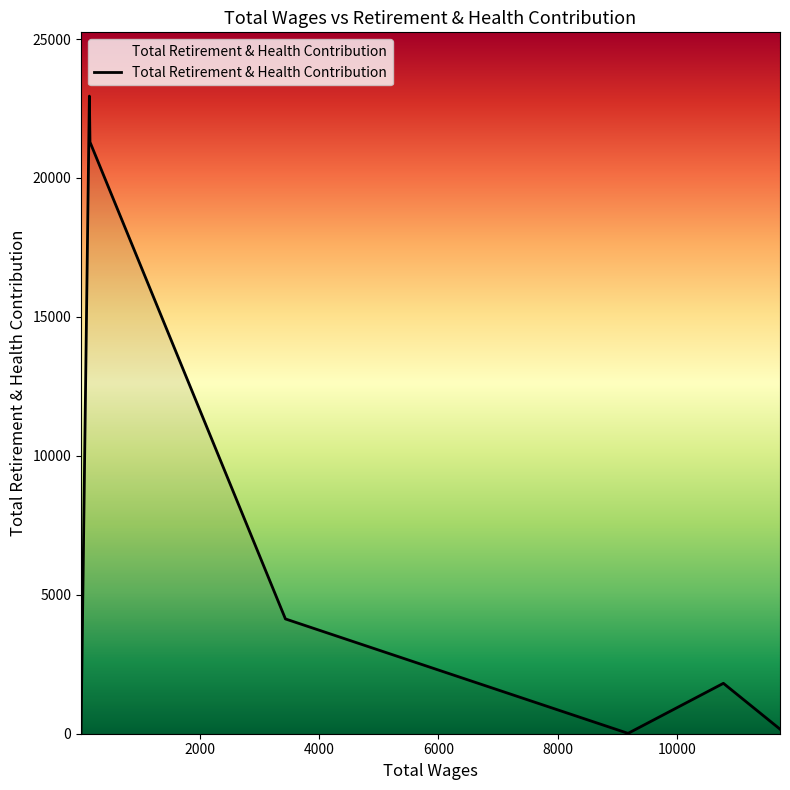

What is the difference between the maximum and minimum values?

22947